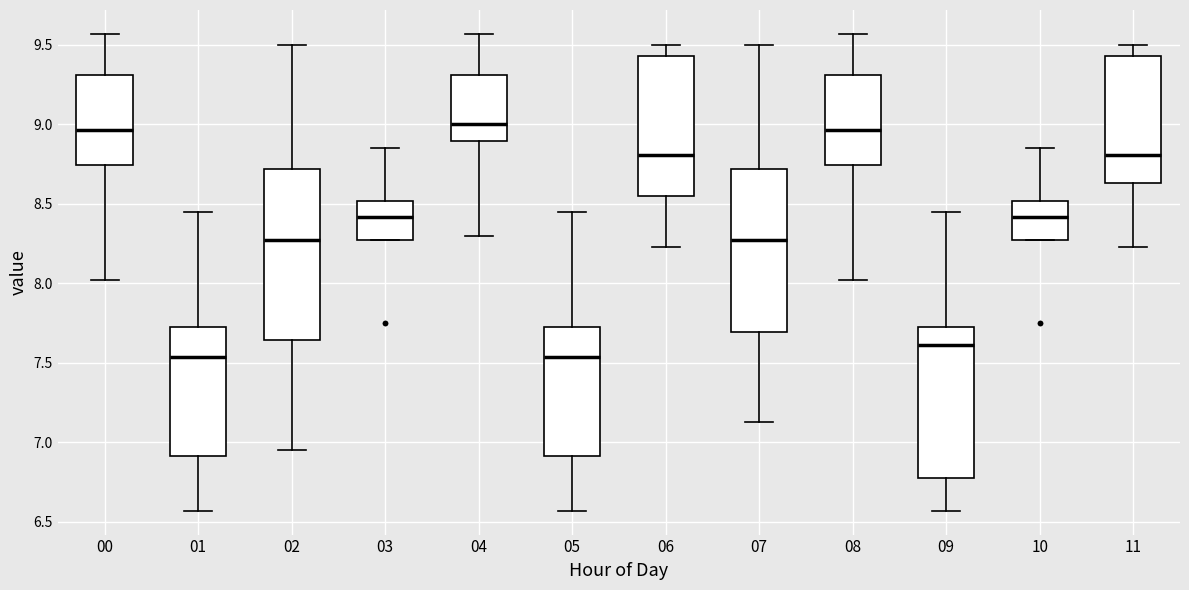

Comparing the boxes themselves (not the whiskers), which one is the tallest?

02